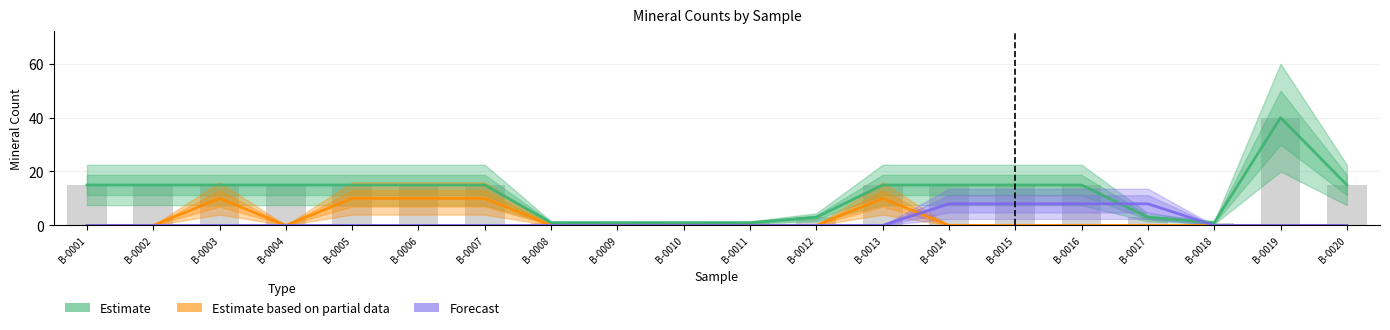

True or false: Estimate (TURMALINA) has a value of 4 at B-0020.

False